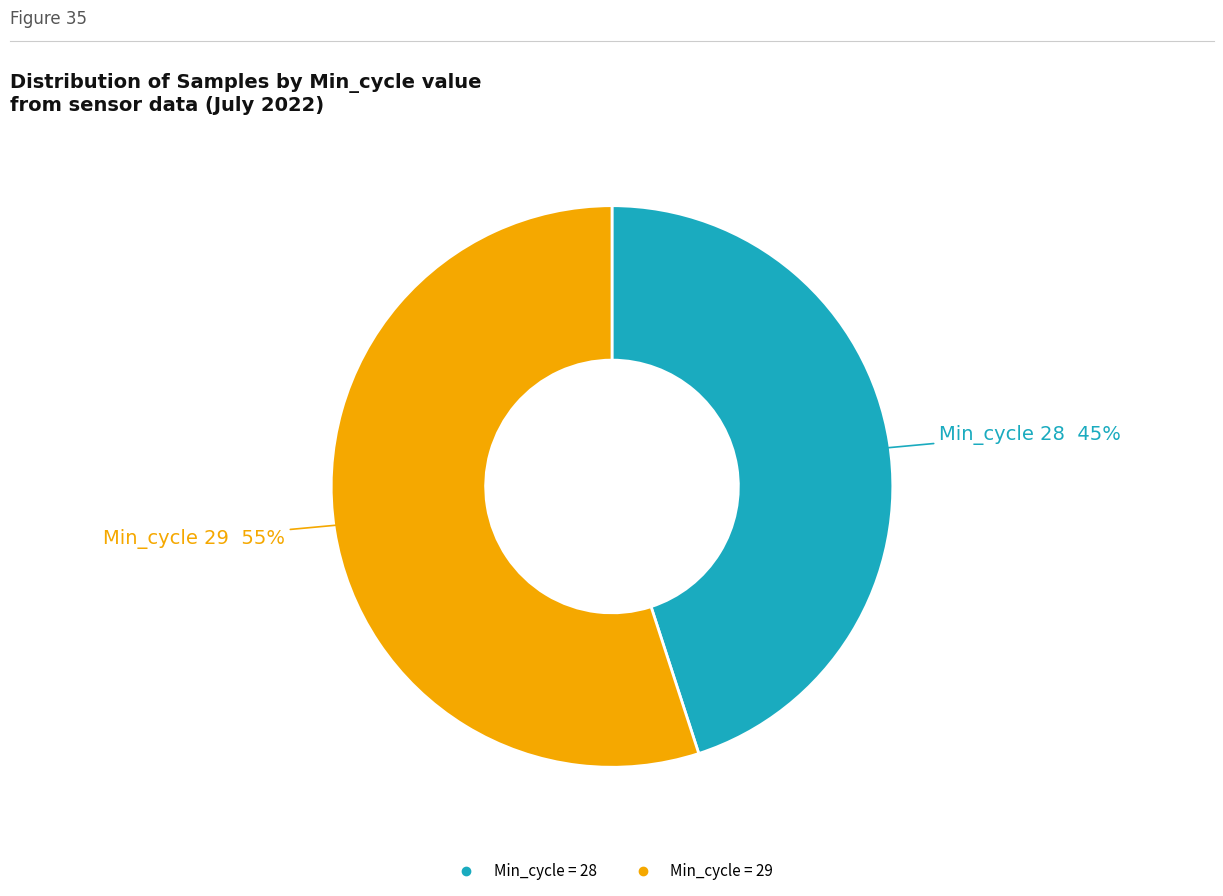

Is there a majority slice in this chart?

Yes